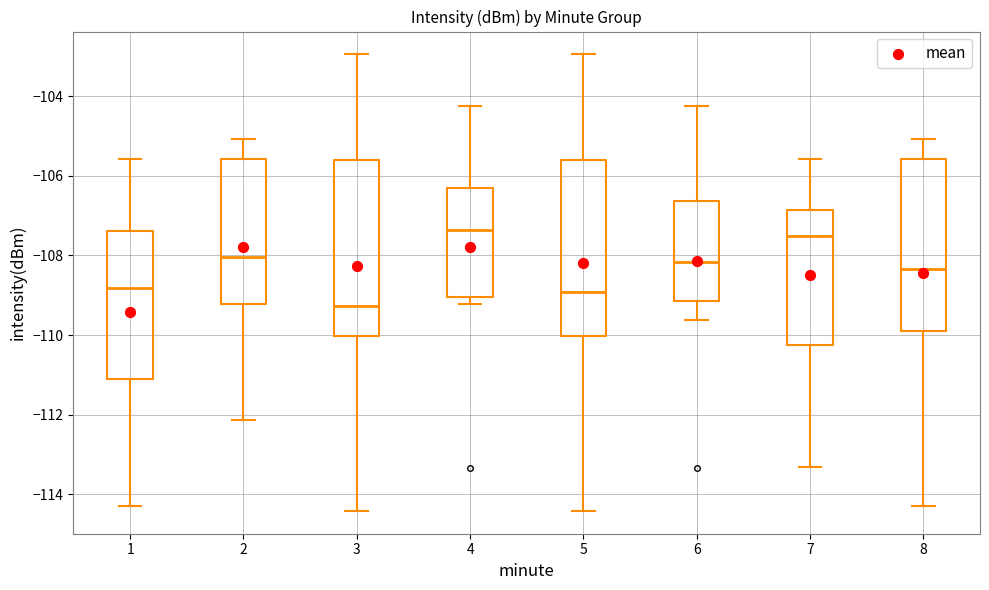

Where does the median line of the box at x = 2 sit on the y-axis? The values are not printed on the chart, so give them approximately, as read against the axis.

-108.0